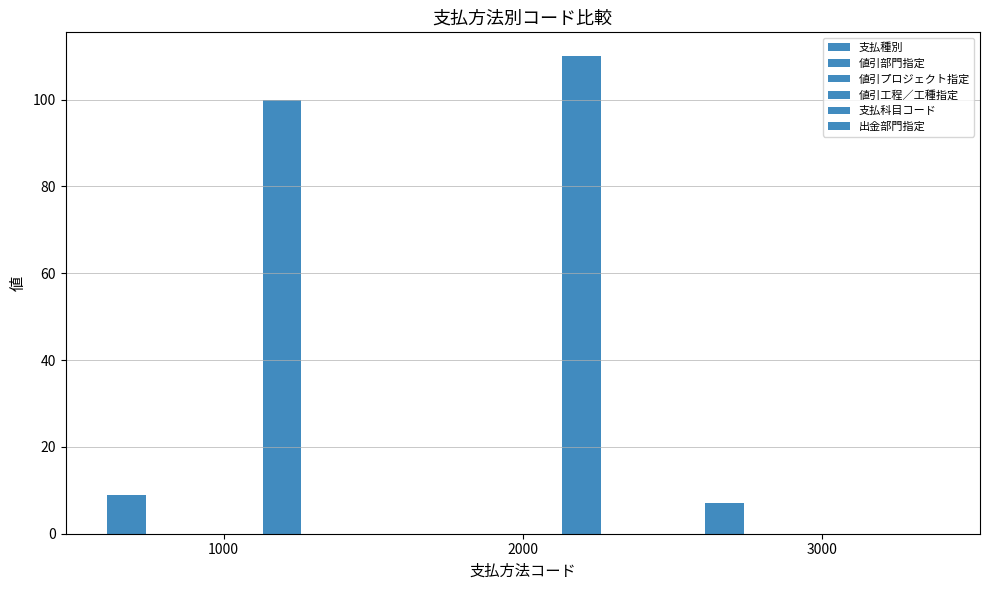

Between 2000 and 3000, which series saw the biggest shift?

支払科目コード